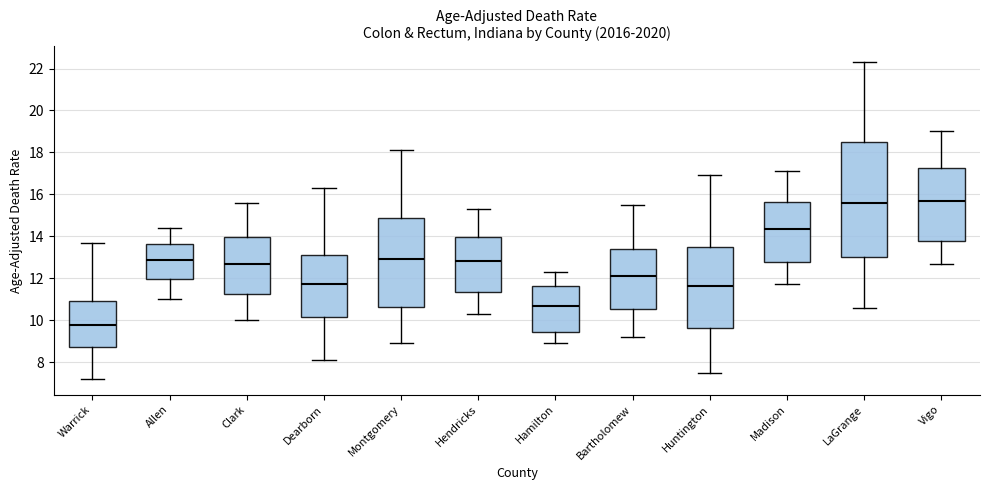

Reading left to right, read every box against the y-axis: the position of its median line, the range the box covers, and the ends of its whiskers. The values are not printed on the chart, so give them approximately, as read against the axis.

Warrick: median 9.8, box 8.8 to 11.0, whiskers 7.2 to 13.8
Allen: median 12.8, box 12.0 to 13.6, whiskers 11.0 to 14.4
Clark: median 12.8, box 11.2 to 14.0, whiskers 10.0 to 15.6
Dearborn: median 11.8, box 10.2 to 13.2, whiskers 8.2 to 16.4
Montgomery: median 13.0, box 10.6 to 14.8, whiskers 9.0 to 18.2
Hendricks: median 12.8, box 11.4 to 14.0, whiskers 10.4 to 15.4
Hamilton: median 10.6, box 9.4 to 11.6, whiskers 9.0 to 12.4
Bartholomew: median 12.2, box 10.6 to 13.4, whiskers 9.2 to 15.6
Huntington: median 11.6, box 9.6 to 13.6, whiskers 7.6 to 17.0
Madison: median 14.4, box 12.8 to 15.6, whiskers 11.8 to 17.2
LaGrange: median 15.6, box 13.0 to 18.6, whiskers 10.6 to 22.4
Vigo: median 15.8, box 13.8 to 17.2, whiskers 12.8 to 19.0